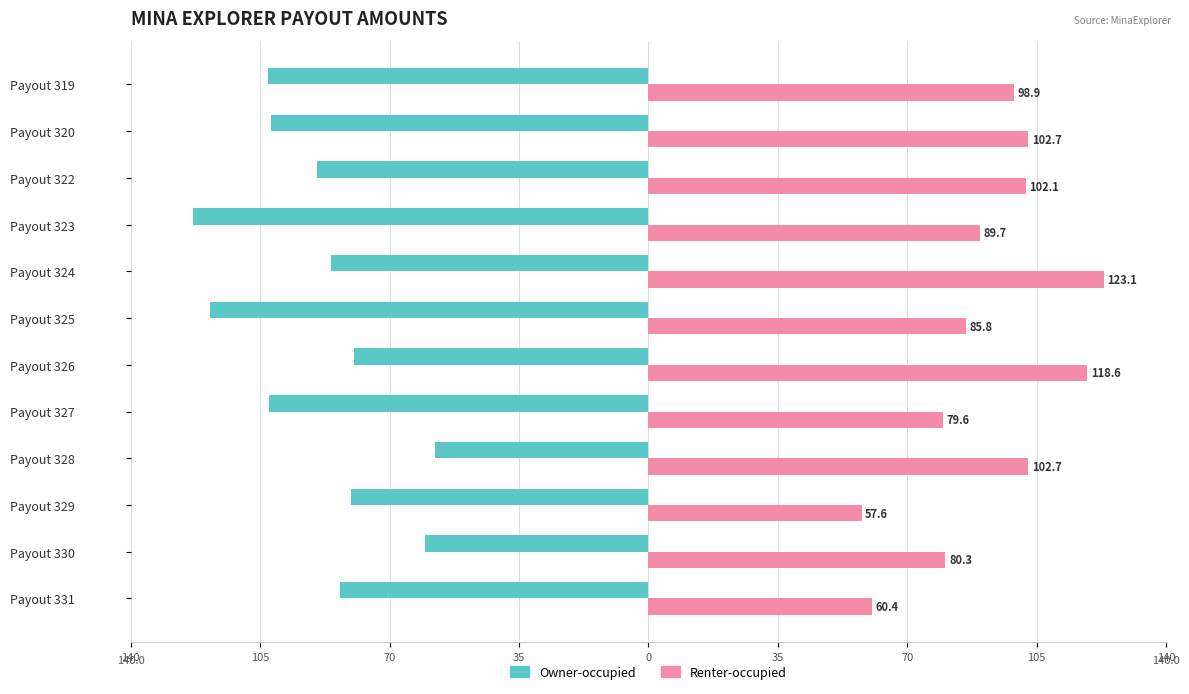

What are all the series names shown in the legend?

Owner-occupied, Renter-occupied